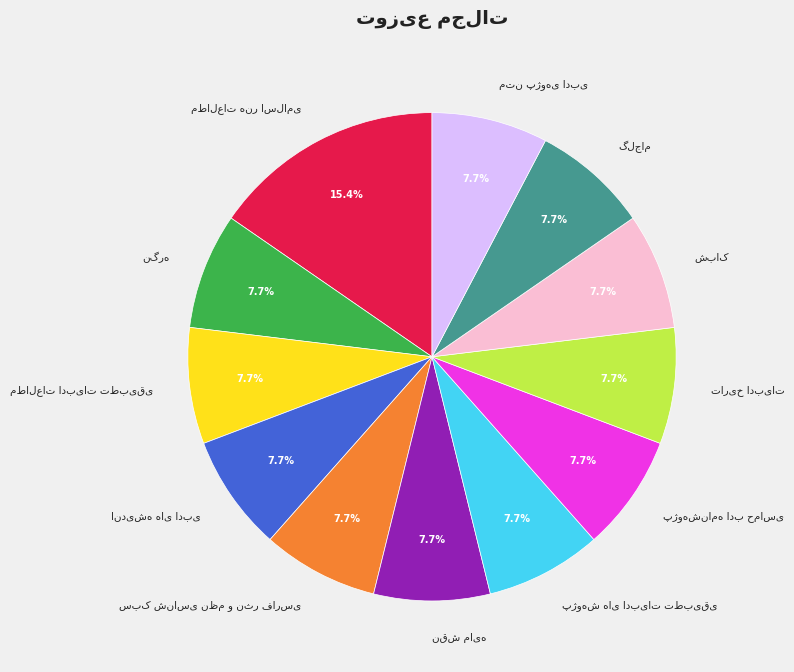

Does any single category account for the majority?

No